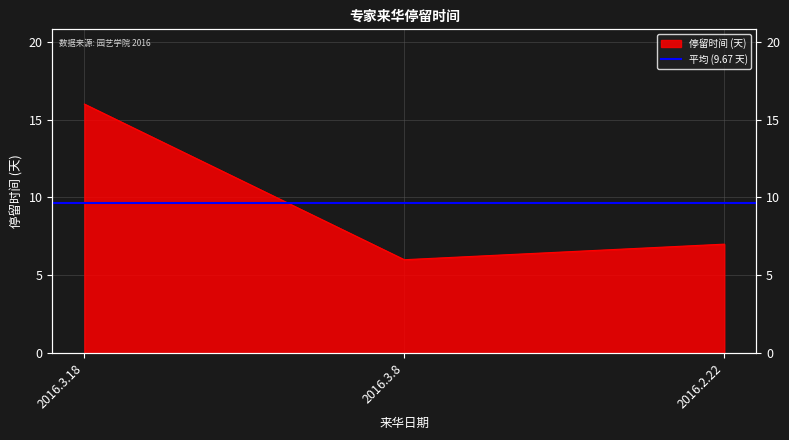

Reading left to right, transcribe all the data shown in this chart.

2016.3.18=16	2016.3.8=6	2016.2.22=7